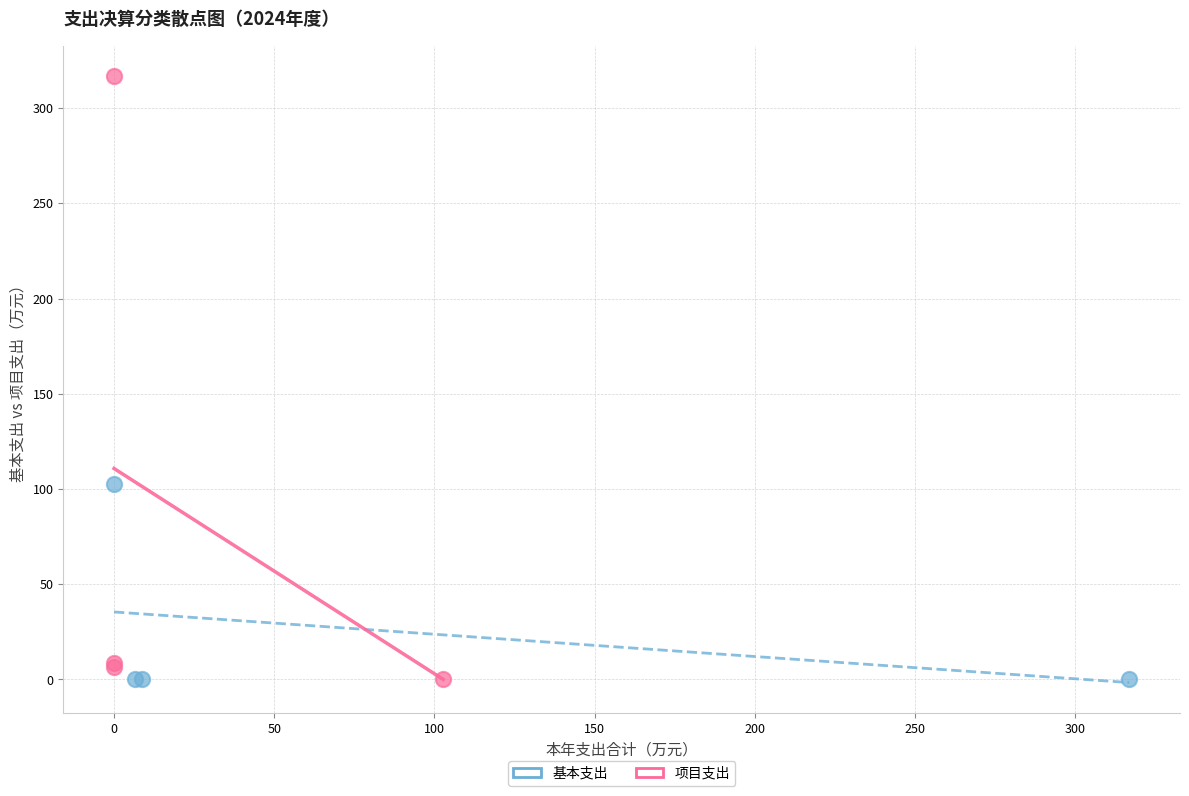

Which series has the widest spread of Y values?

项目支出